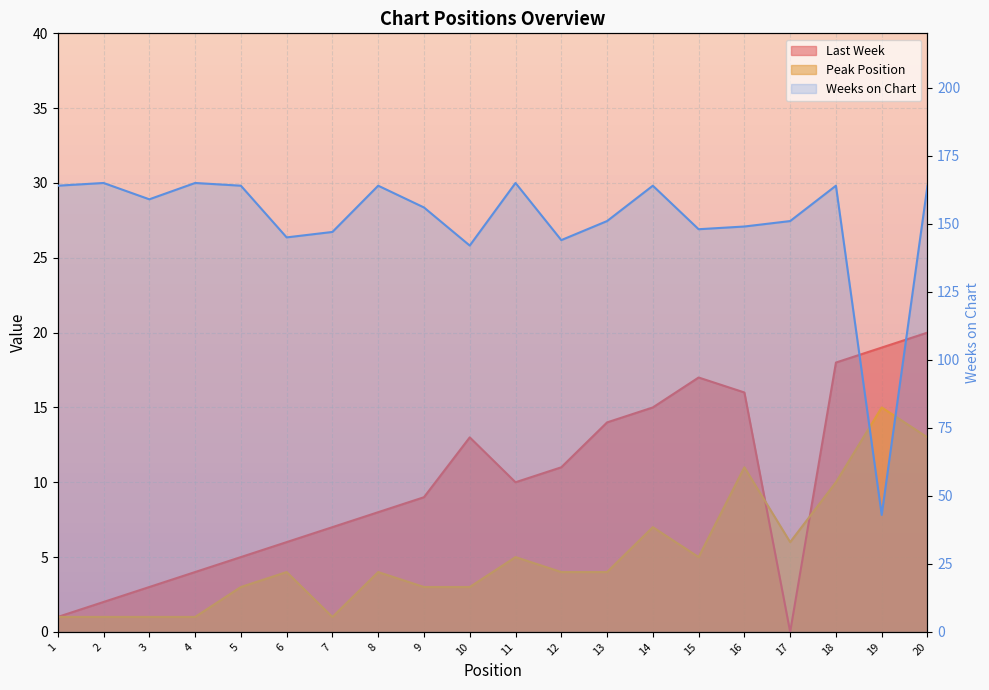

Which series has the largest range (max minus min)?

Weeks on Chart